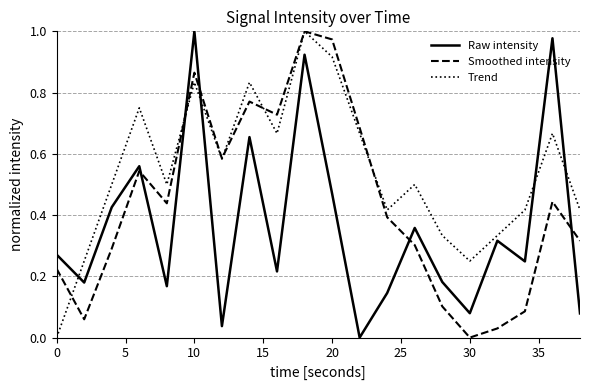

List the series in order of their overall mean, highest first.

Trend, Smoothed intensity, Raw intensity